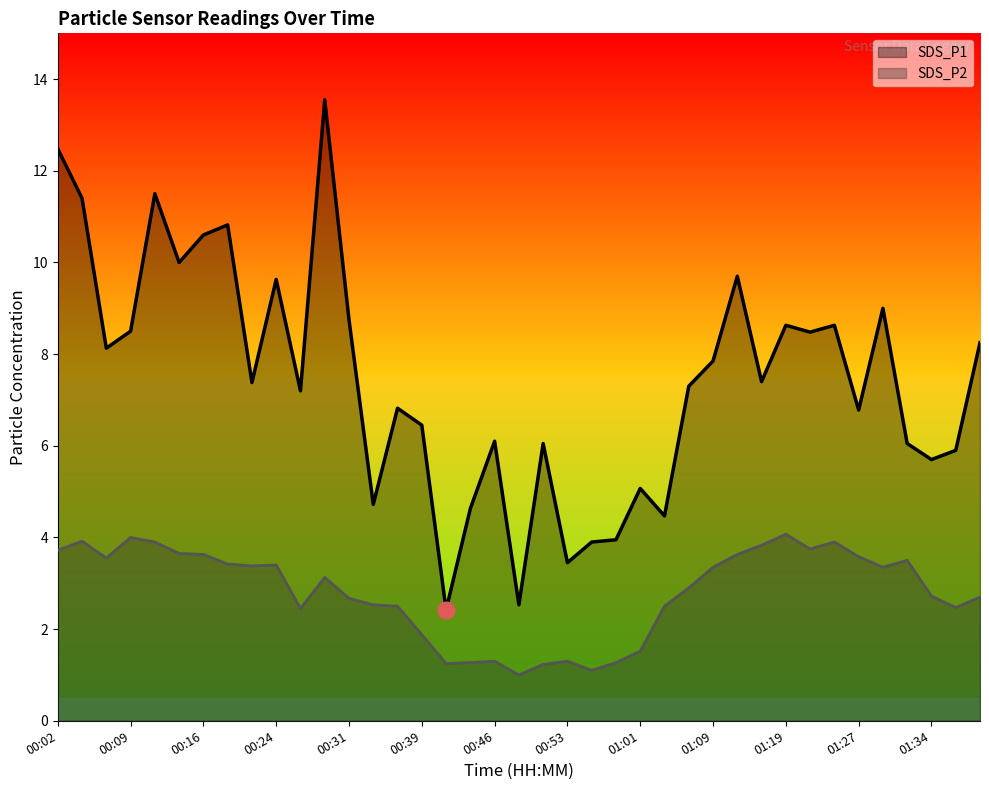

Which label corresponds to the largest value in the chart?

00:29